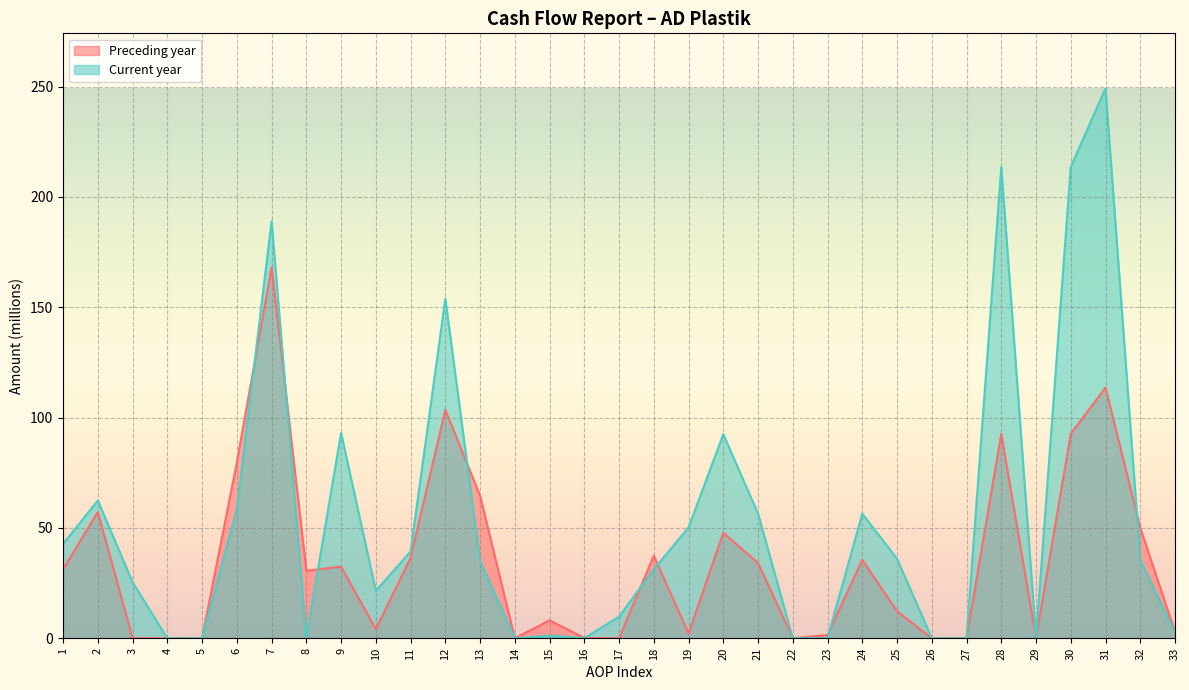

How many data points does each series have?

33